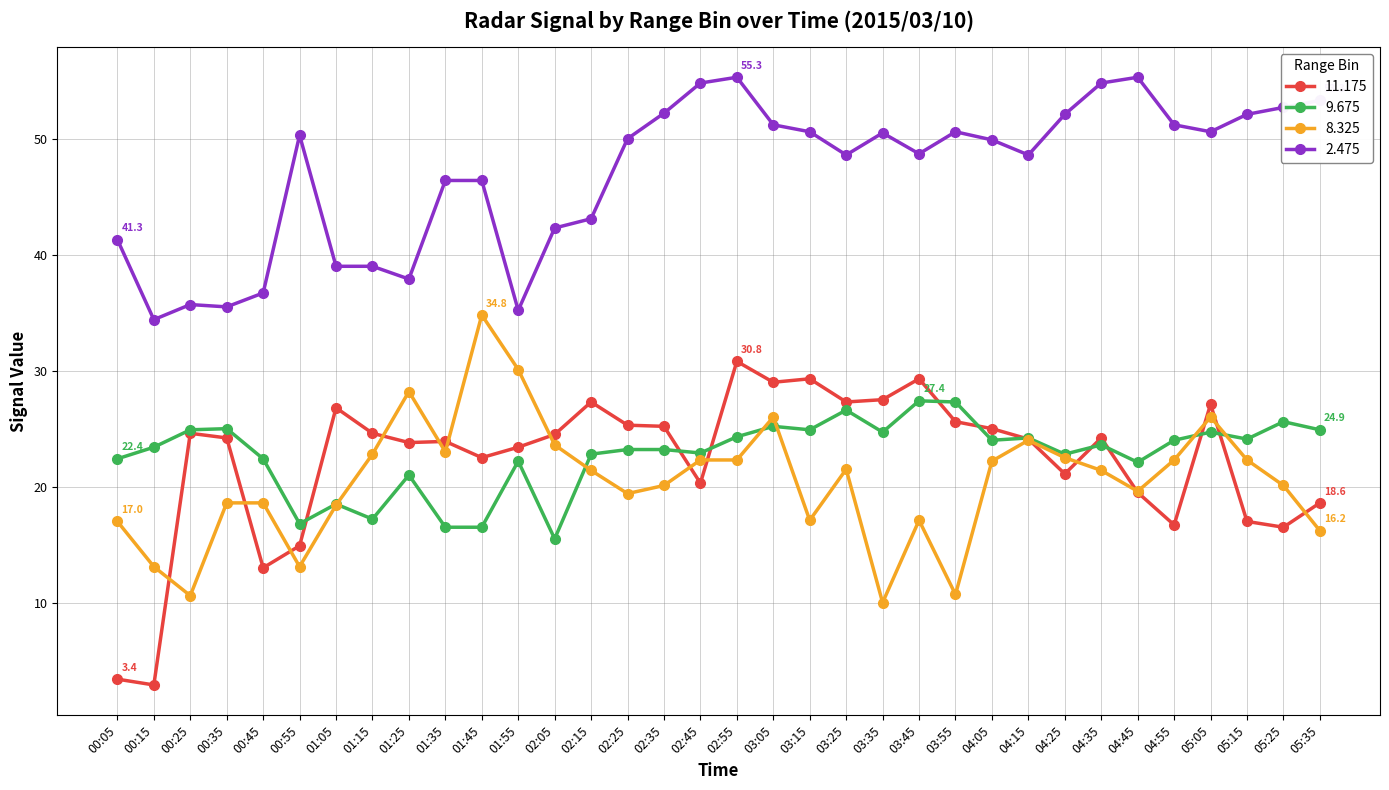

True or false: 9.675 has more than 2 points higher than both neighbors.

True